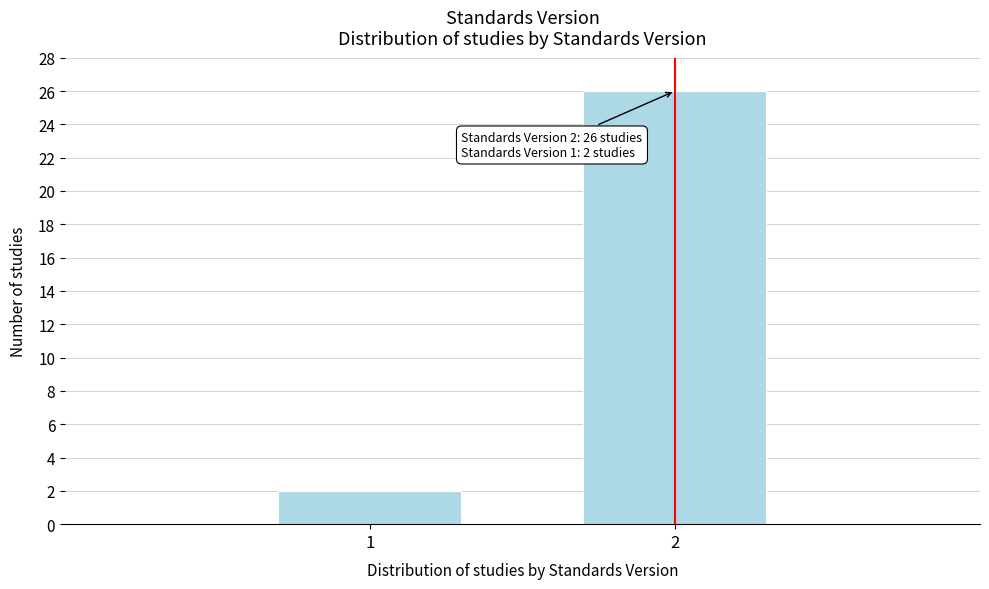

Reading right to left, transcribe all the data shown in this chart.

2=26	1=2